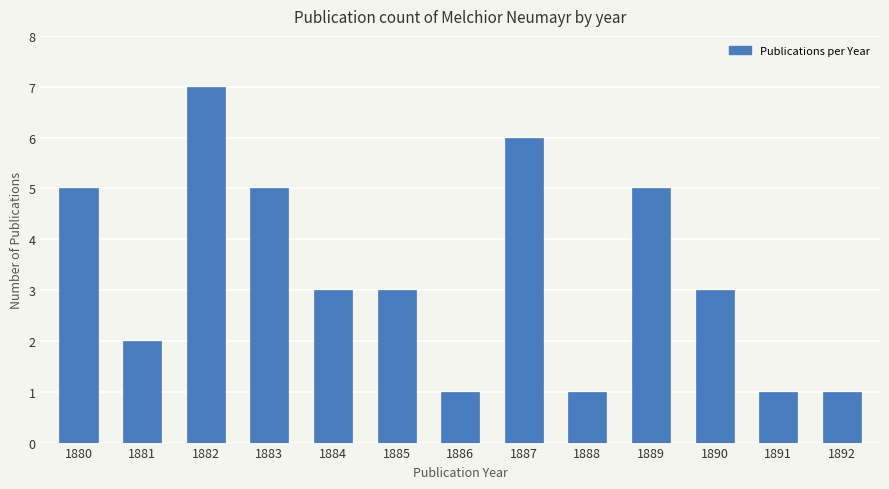

What value does the data have at 1885?

3